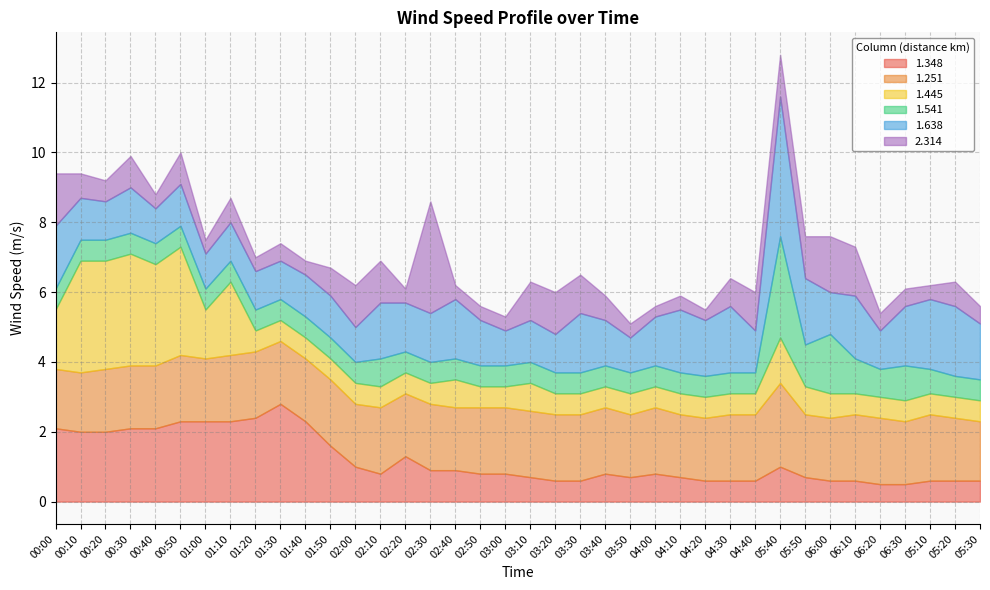

List the labels in order of 1.251 value, largest first.

05:40, 00:50, 01:10, 01:20, 01:50, 02:10, 02:30, 02:50, 03:00, 03:10, 03:20, 03:30, 03:40, 04:00, 04:30, 04:40, 06:10, 06:20, 05:10, 00:20, 00:30, 00:40, 01:00, 01:30, 01:40, 02:00, 02:20, 02:40, 03:50, 04:10, 04:20, 05:50, 06:00, 06:30, 05:20, 00:00, 00:10, 05:30